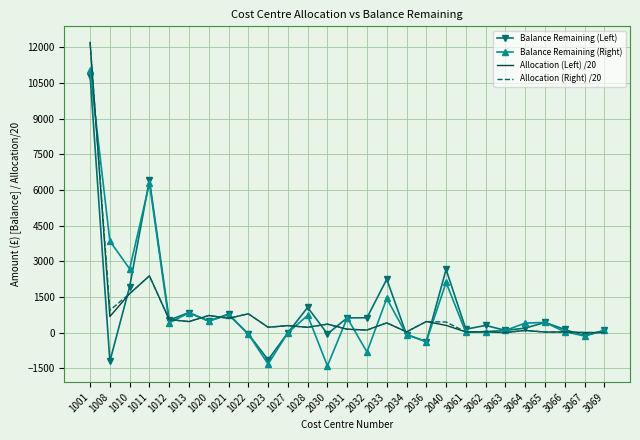

Between 1011 and 1023, which series saw the biggest shift?

Balance Remaining (Right)